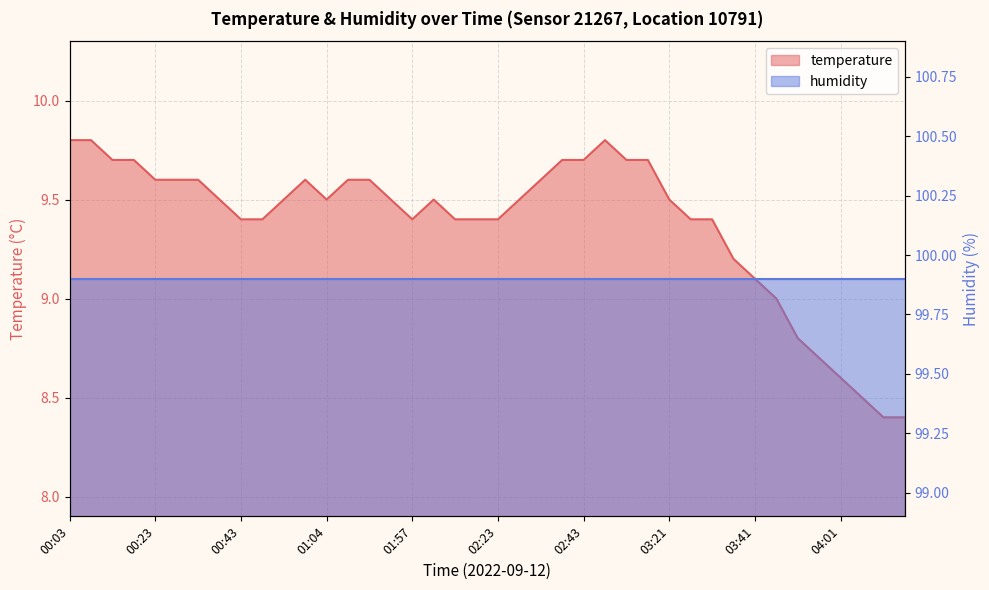

What is the value of the 1st point from the left?

9.8